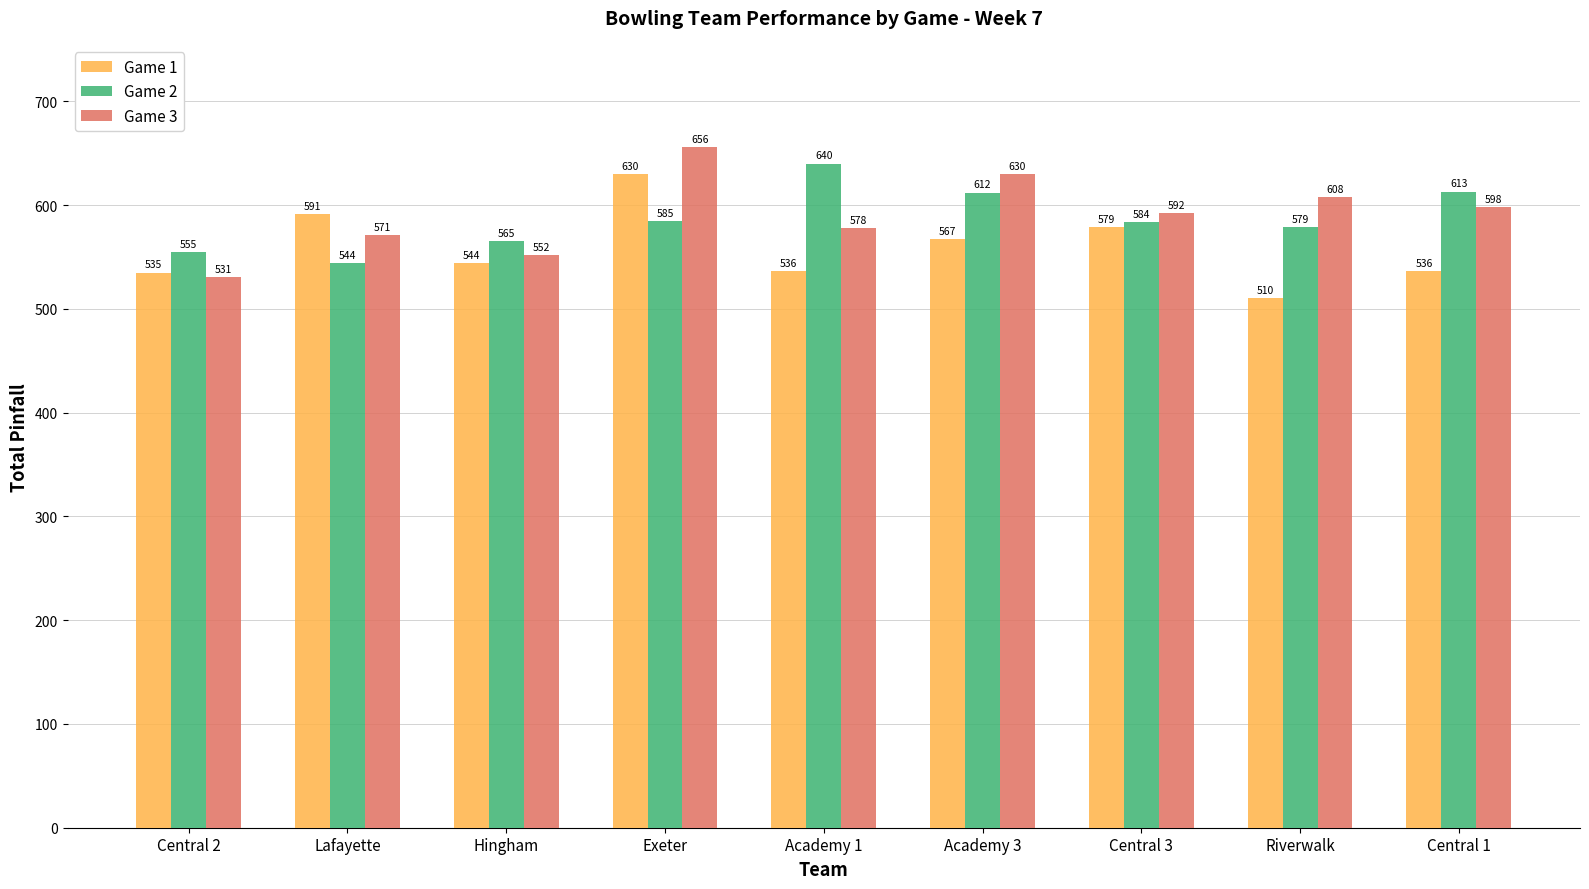

At Lafayette, list the series in order from largest to smallest.

Game 1, Game 3, Game 2